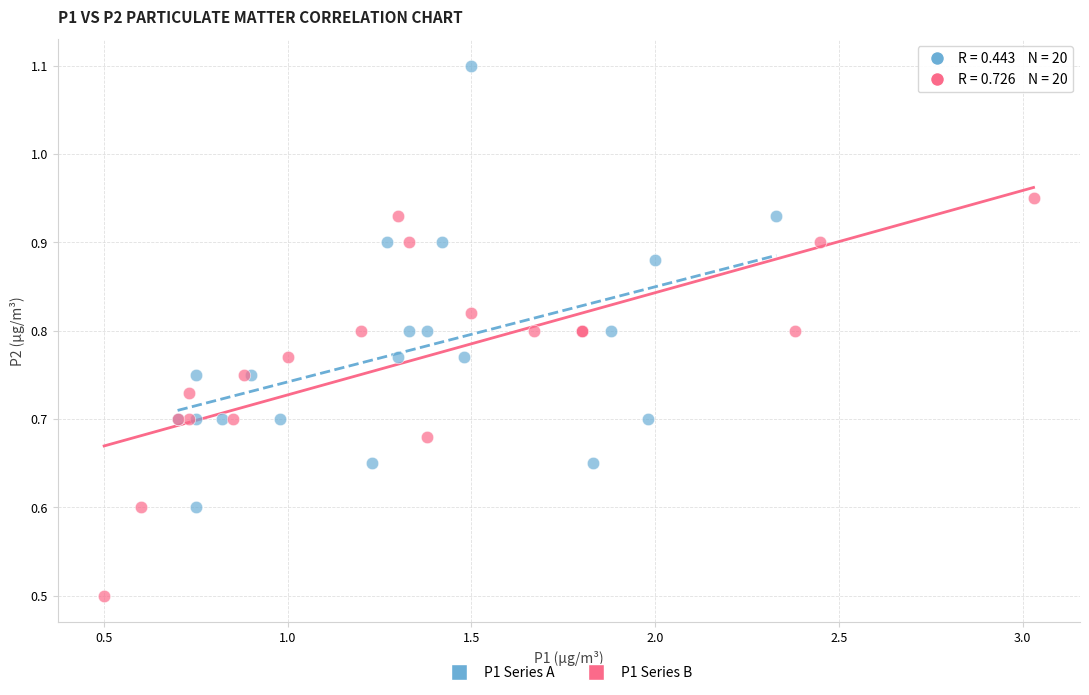

Which series contains the highest Y value?

P1 Series A